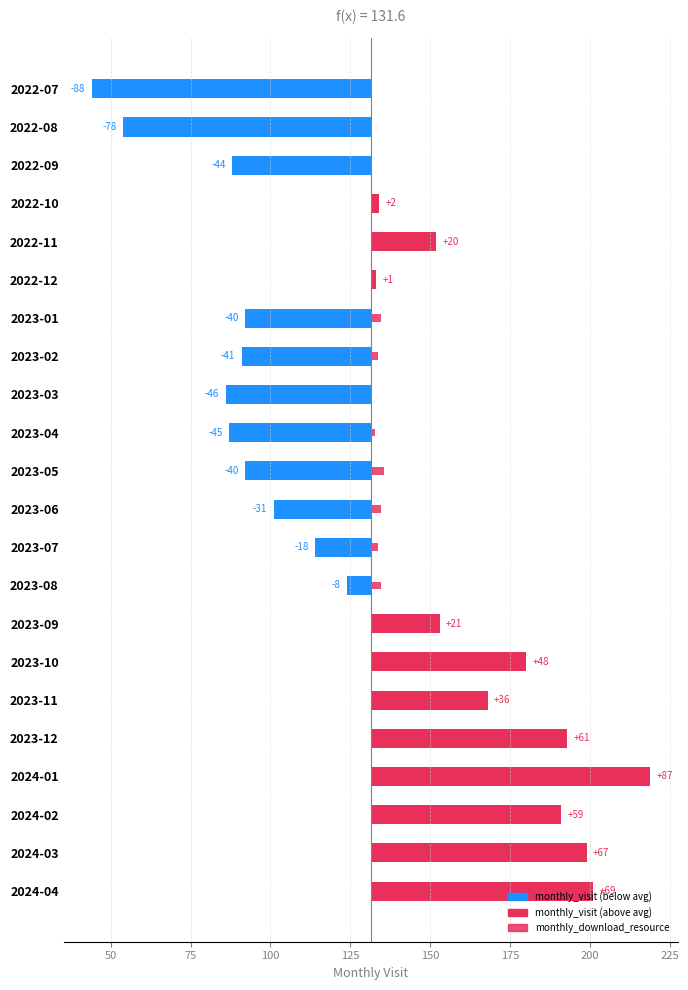

How many monthly_download_resource values are between 0 and 3?

19